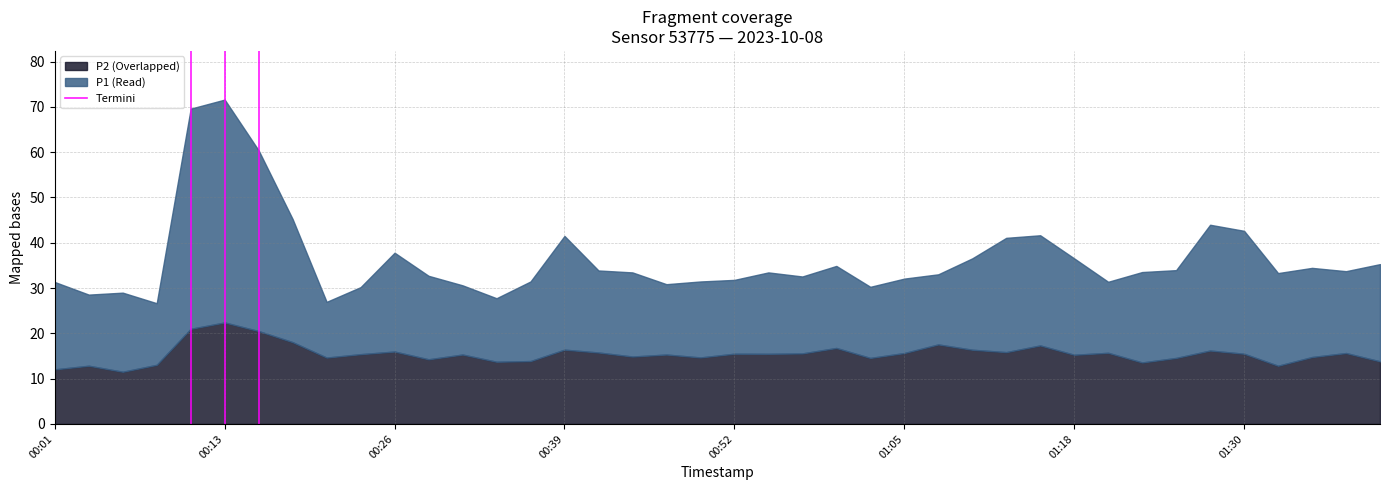

What is the lowest value of the P2 (Overlapped) series?

11.5